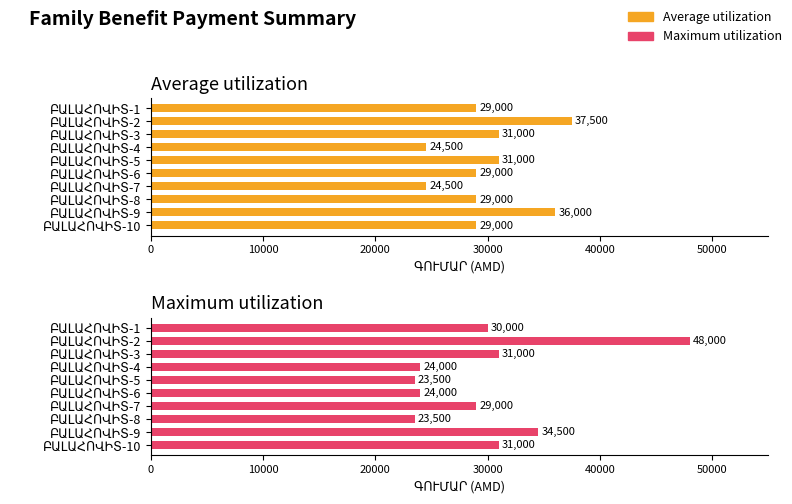

At ԲԱԼԱՀՈՎԻՏ-2, list the series in order from smallest to largest.

Average utilization, Maximum utilization